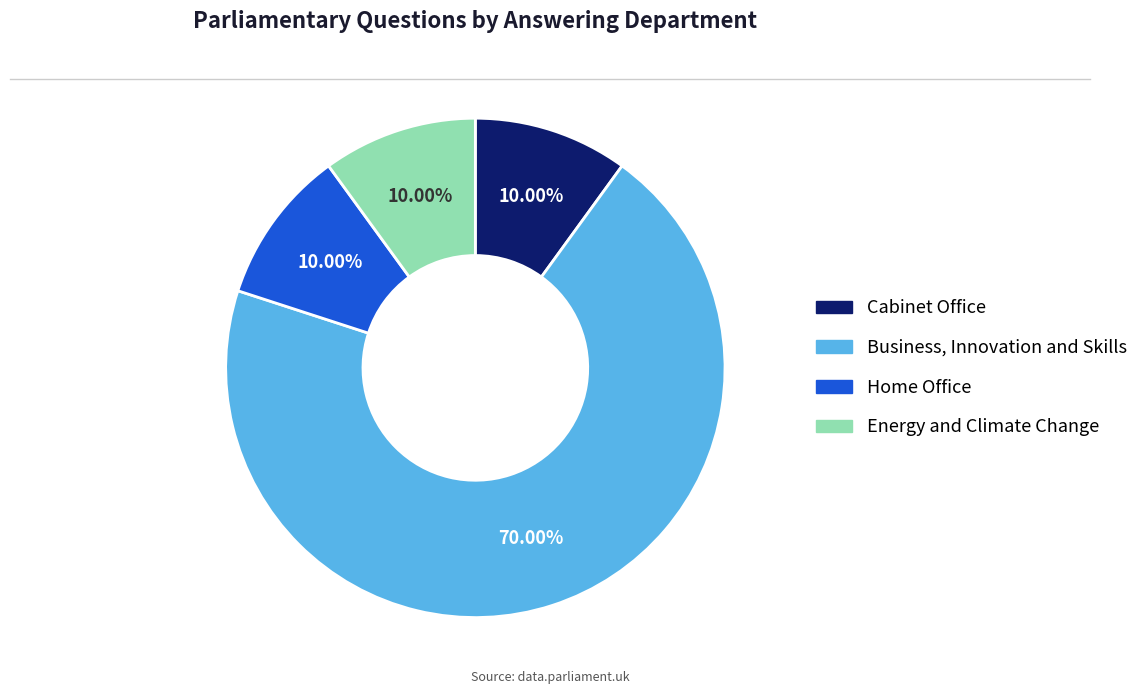

Is there a majority slice in this chart?

Yes